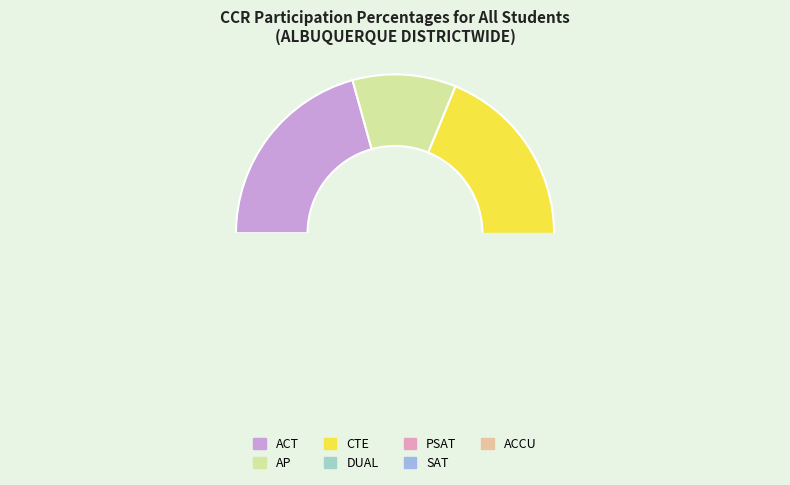

Which category has the smallest portion of the pie?

SAT